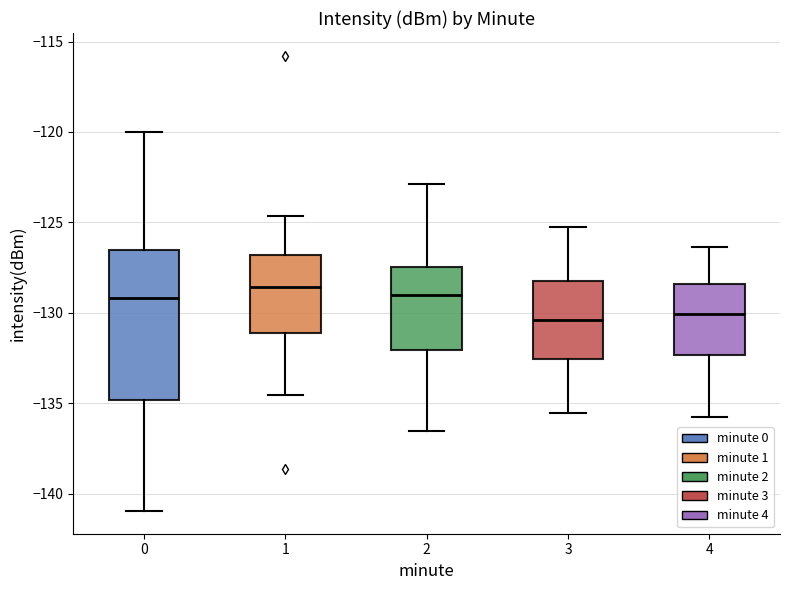

Comparing the boxes themselves (not the whiskers), which one is the tallest?

0